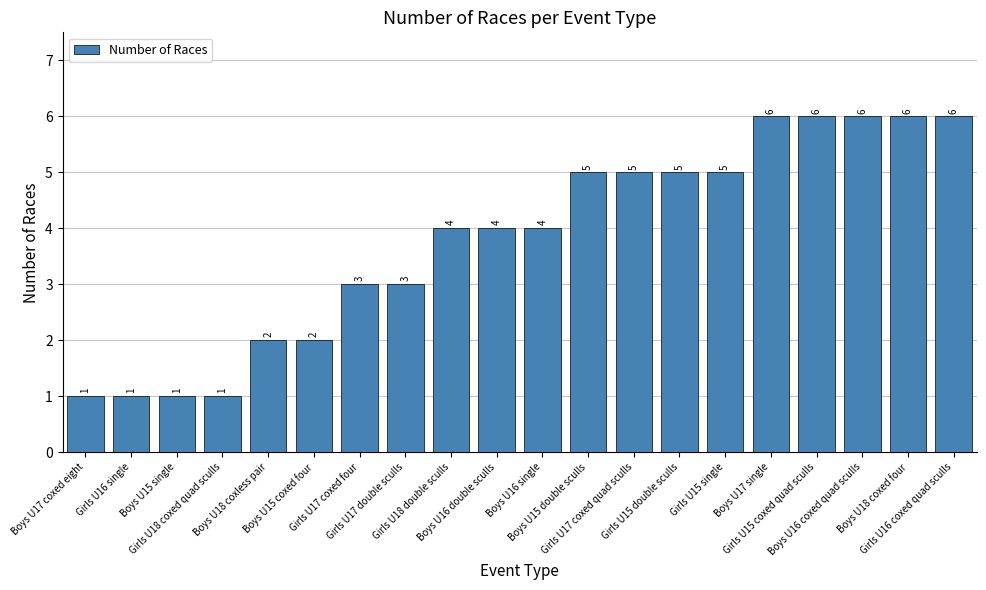

Which has a higher value, Boys U17 single or Boys U15 double sculls?

Boys U17 single